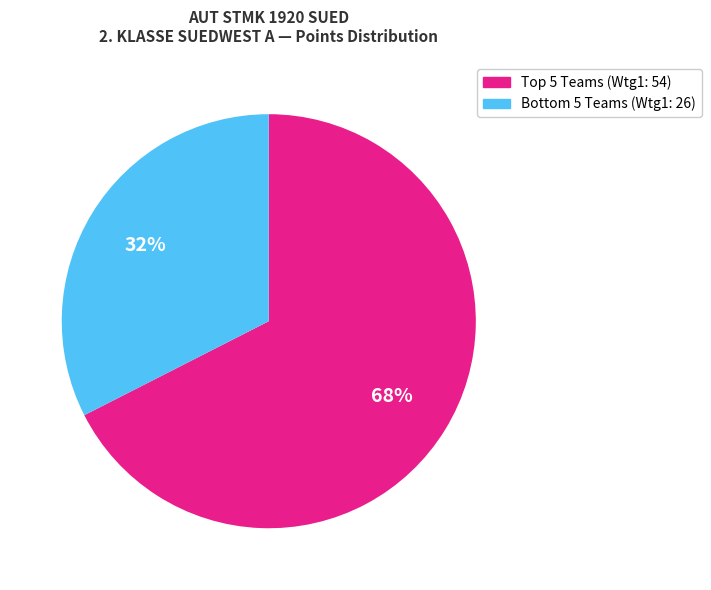

To the nearest percent, what is the average slice percentage?

50%